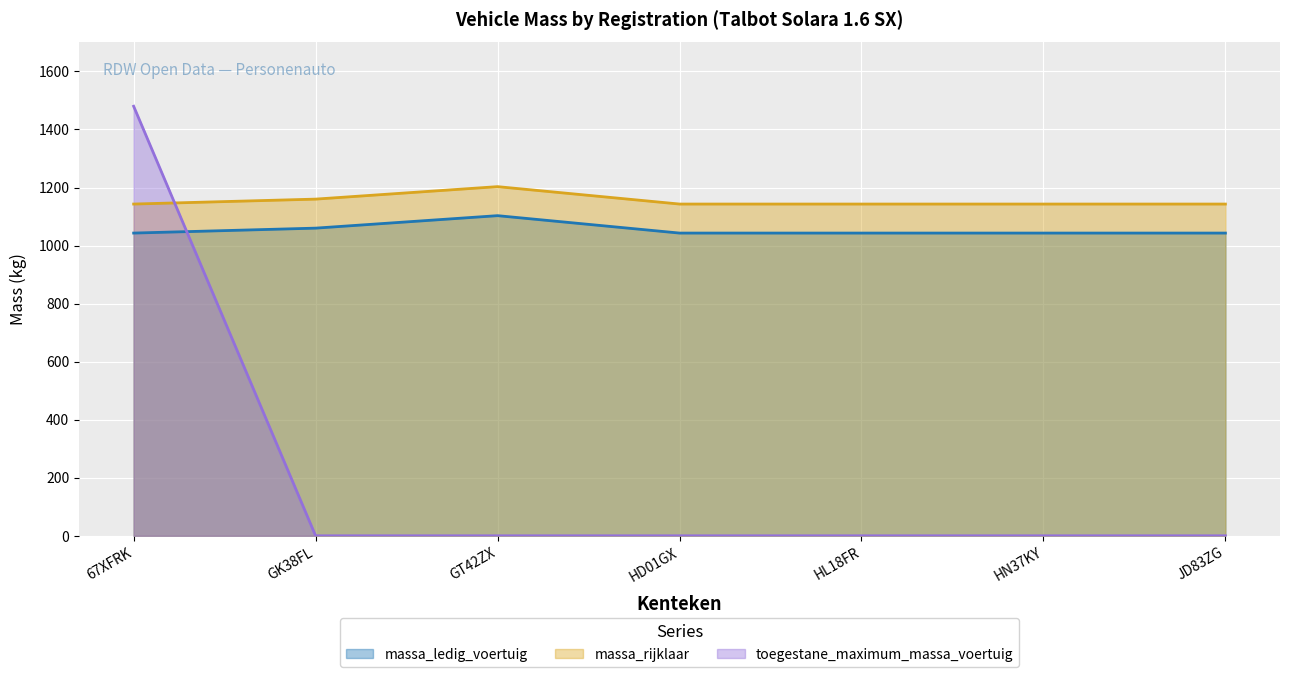

What are all the series names shown in the legend?

massa_ledig_voertuig, massa_rijklaar, toegestane_maximum_massa_voertuig